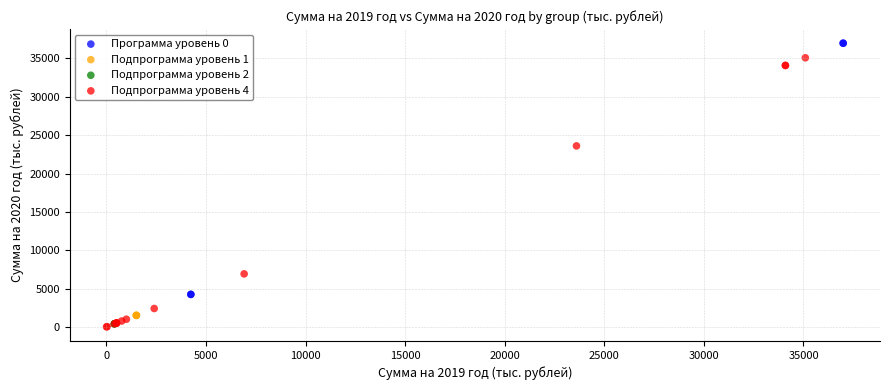

Which series reaches the maximum Y coordinate?

Программа уровень 0